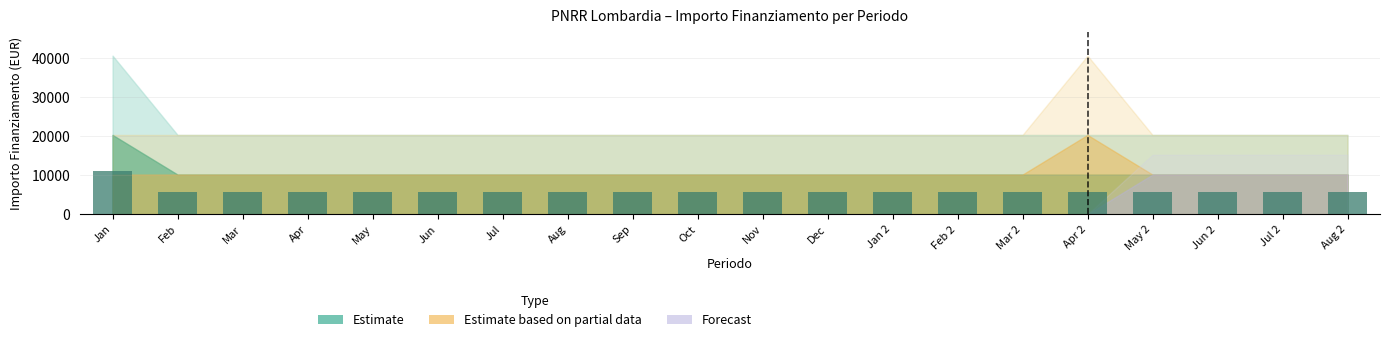

What is the sum of all values?

117486.6